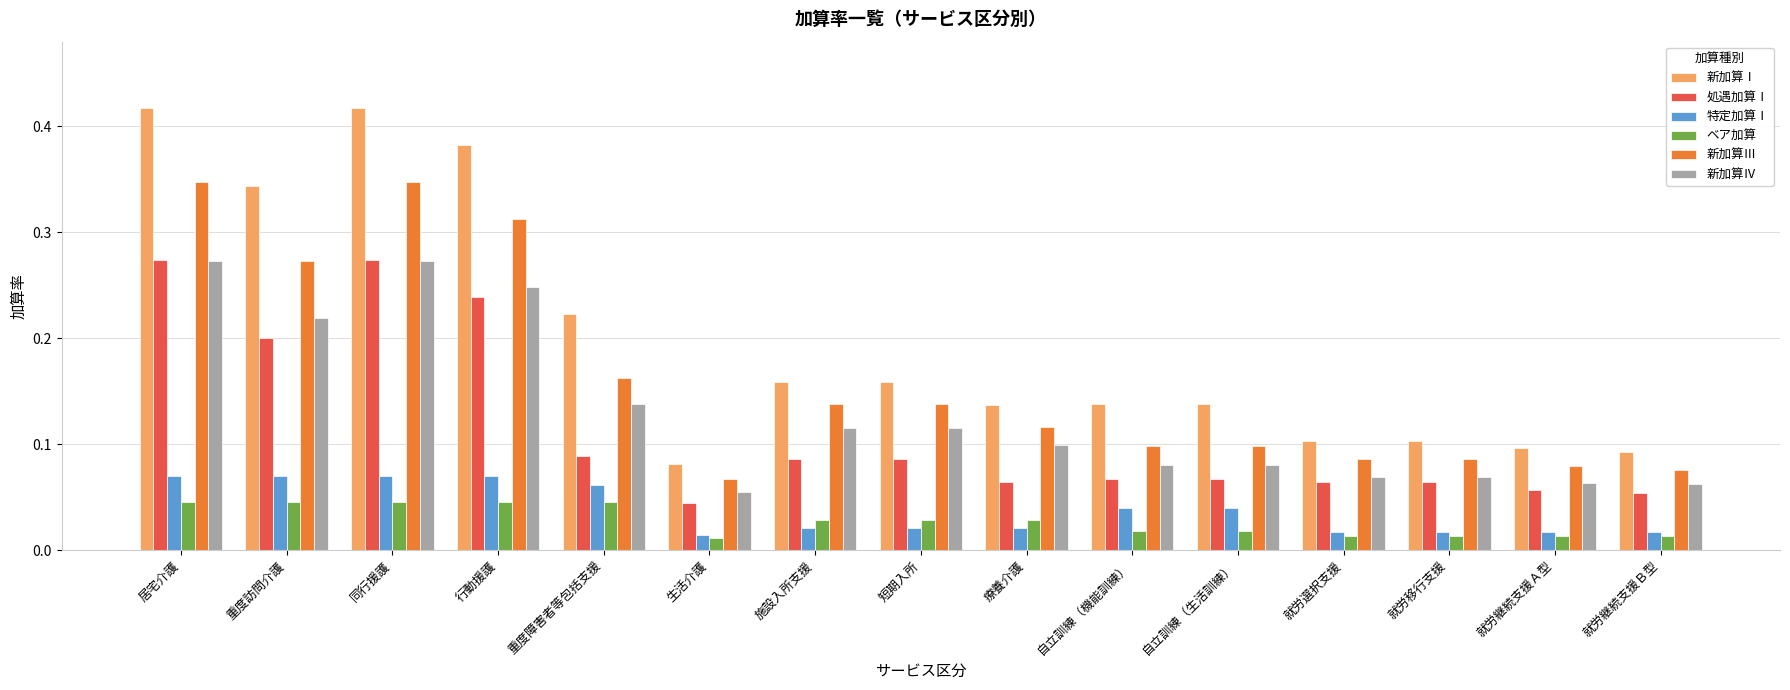

Between 行動援護 and 自立訓練（生活訓練）, which series saw the biggest shift?

新加算Ⅰ